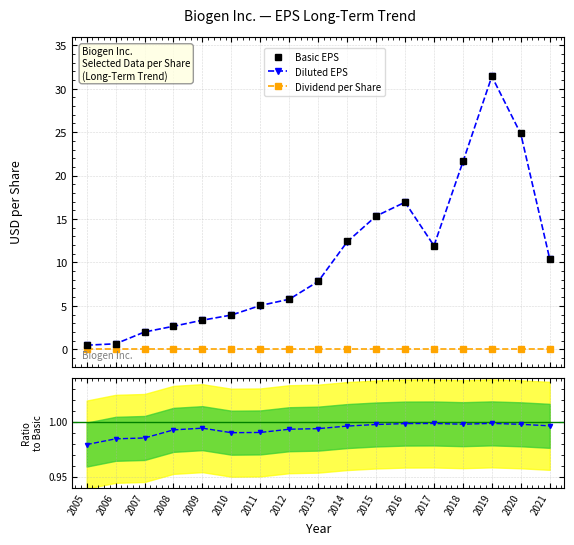

What is the value of the Basic EPS point at the 12th from the left?

17.0